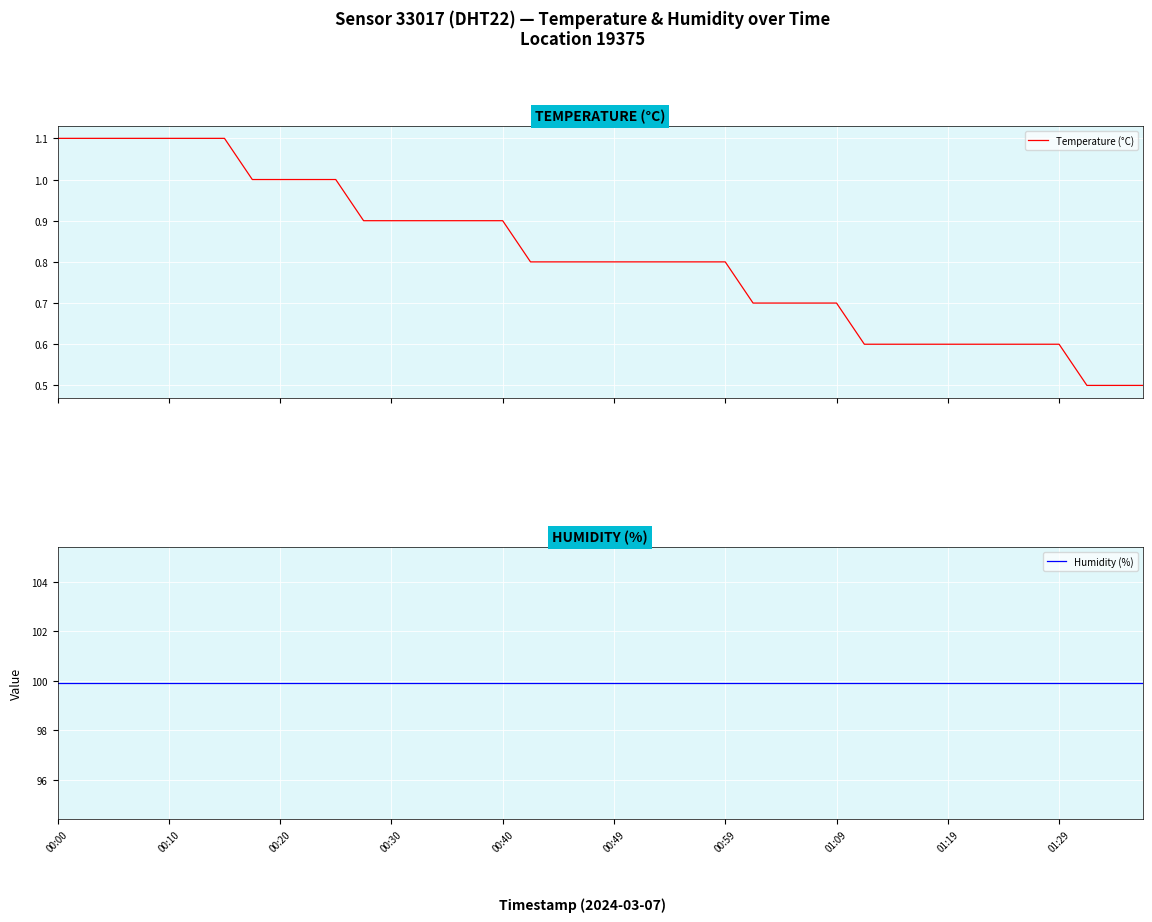

How many distinct data groups are displayed?

2